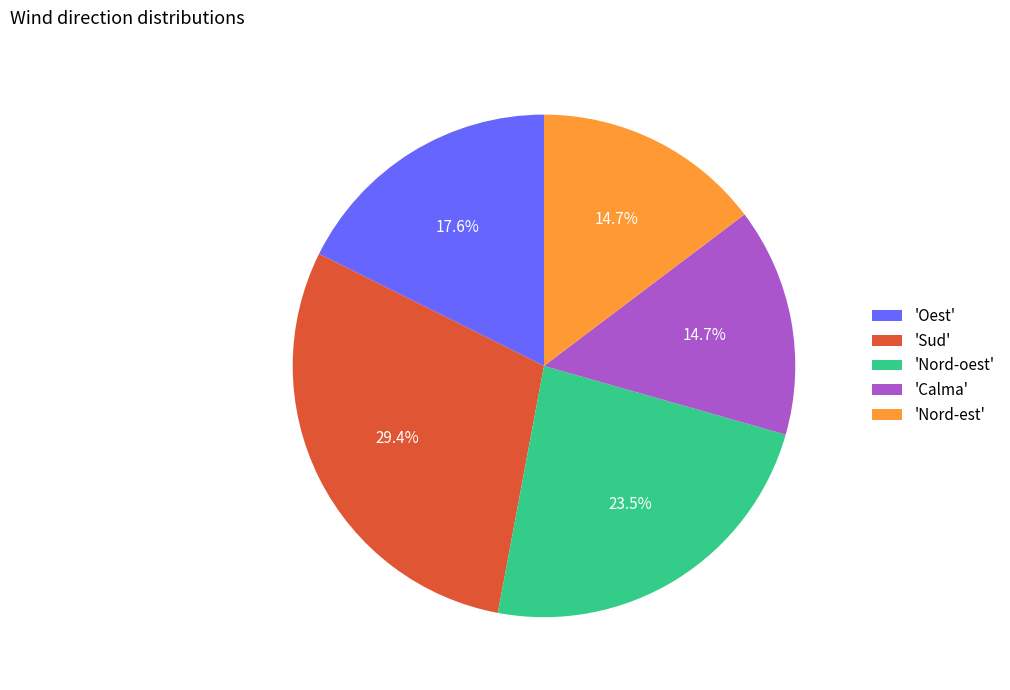

Is there any slice that represents more than half of the pie?

No